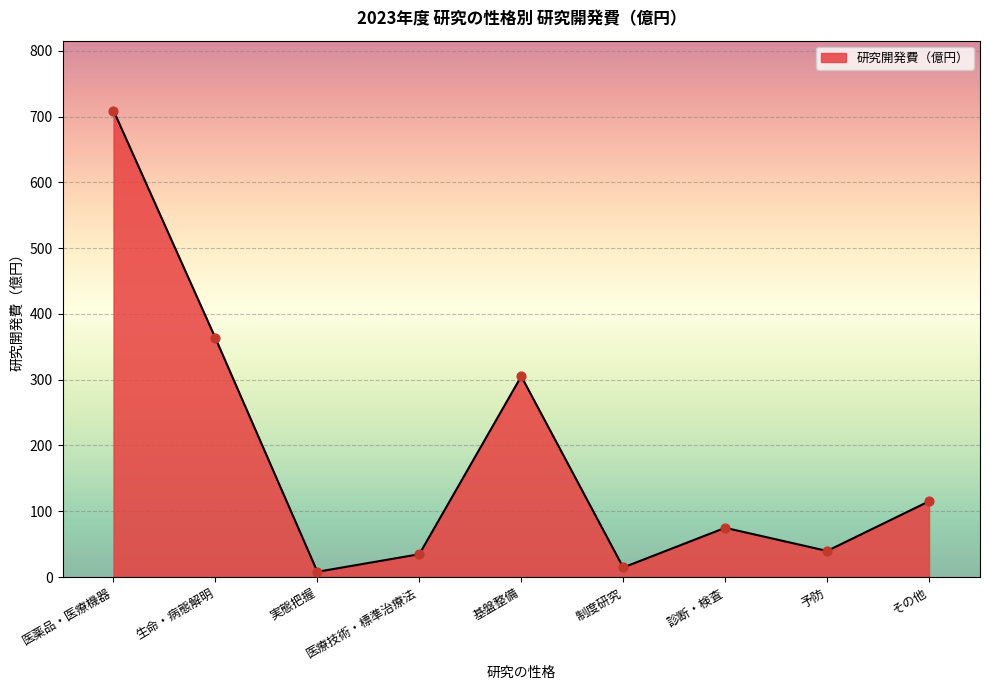

Between 基盤整備 and 医療技術・標準治療法, which is larger?

基盤整備